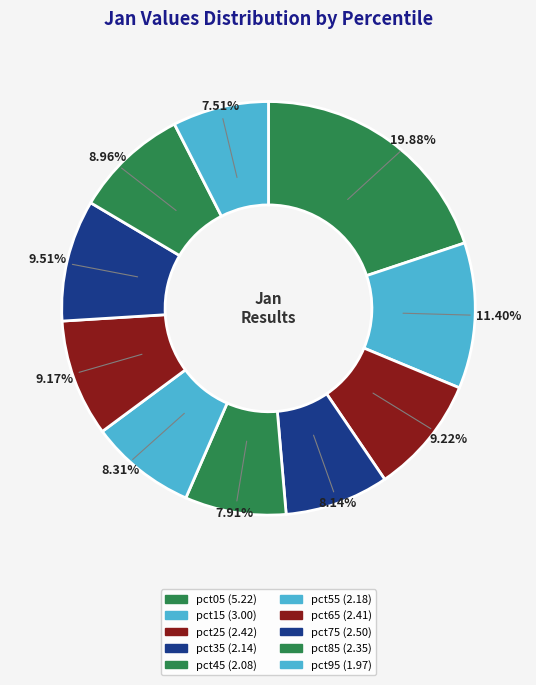

To the nearest percent, what is the difference between the largest and smallest slice percentages?

12%